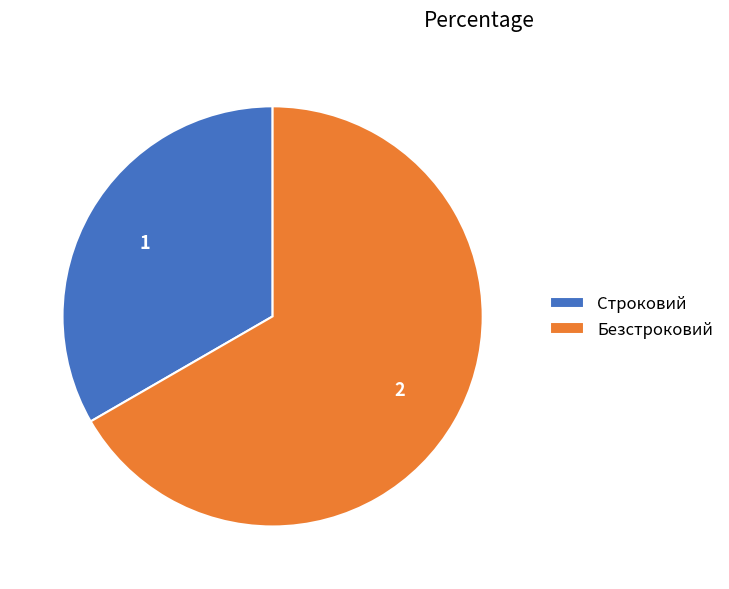

Rank the categories by value from lowest to highest.

Строковий, Безстроковий